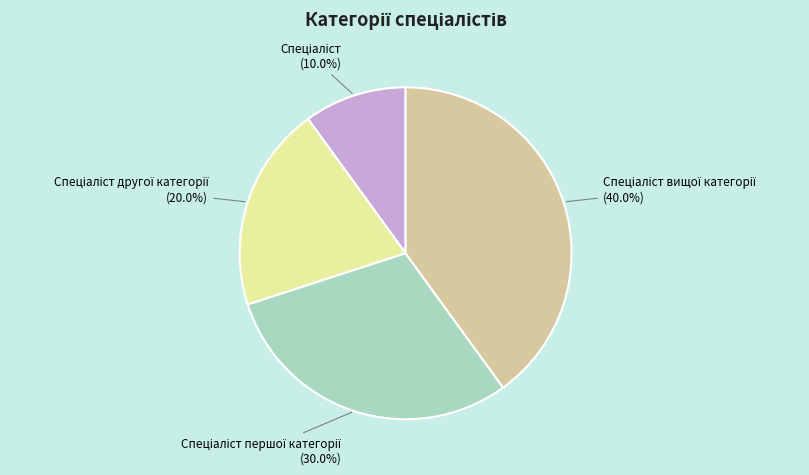

Is there any slice that represents more than half of the pie?

No